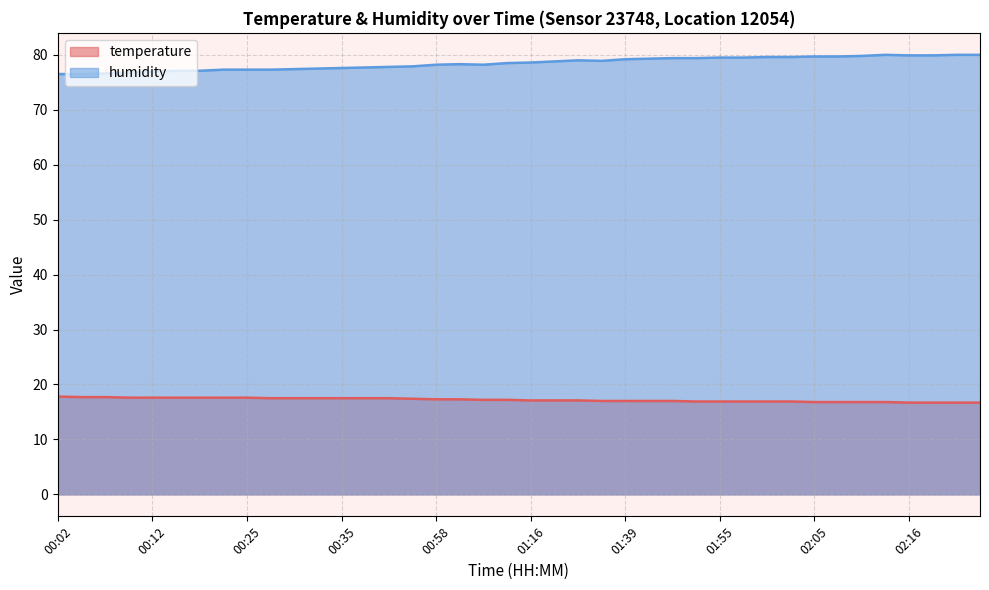

At which label does humidity reach its minimum?

00:02